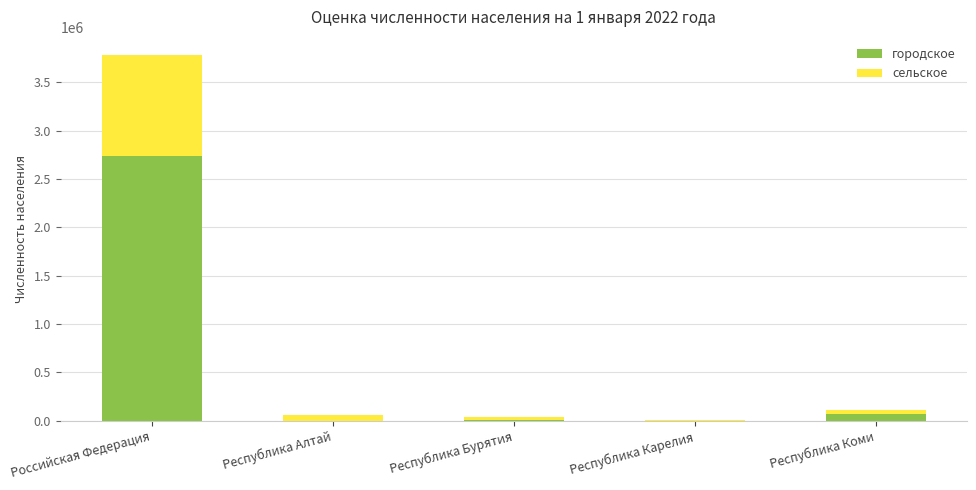

At which category is the sum across all series the highest?

Российская Федерация